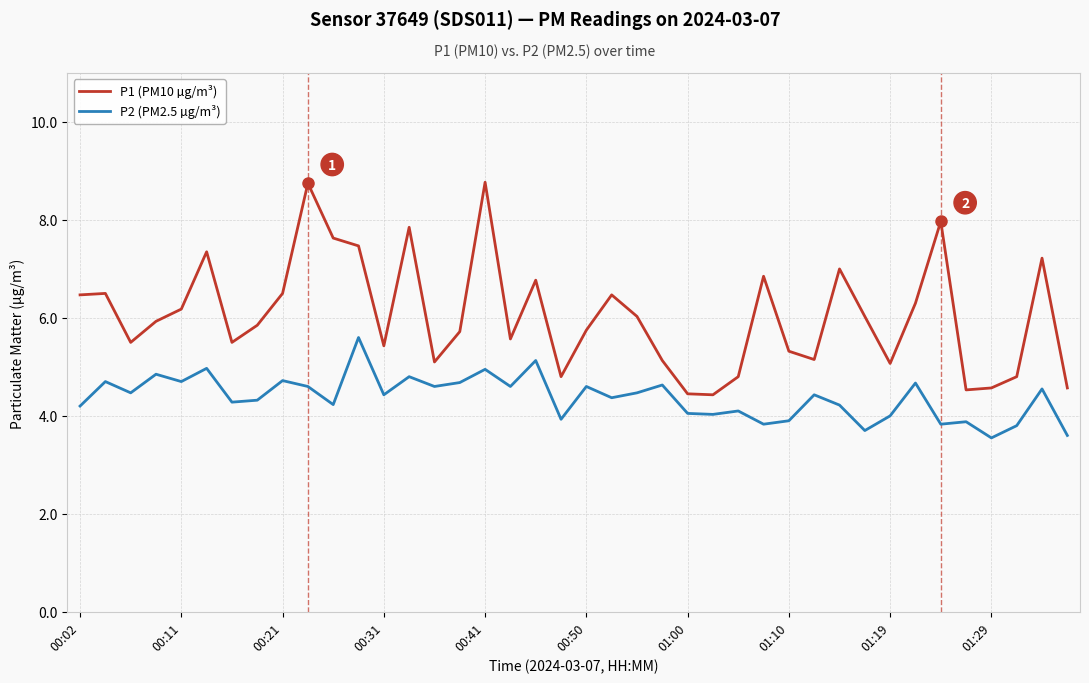

True or false: P2 (PM2.5 µg/m³) and P1 (PM10 µg/m³) cross at least once.

False